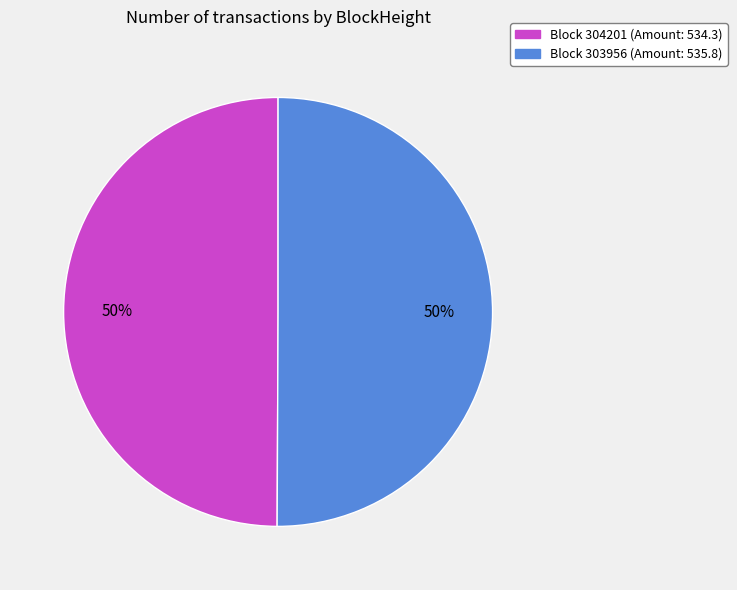

To the nearest percent, what is the average slice percentage?

50%